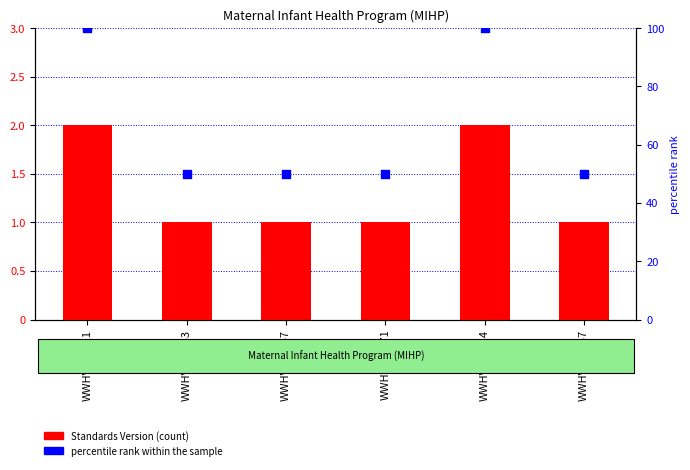

Which series reaches the minimum Y coordinate?

Standards Version